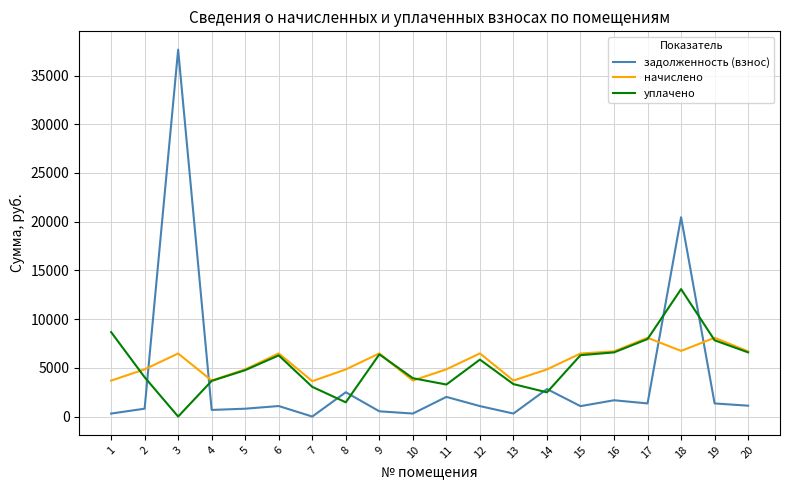

List the series in order of their peak value, highest first.

задолженность (взнос), уплачено, начислено